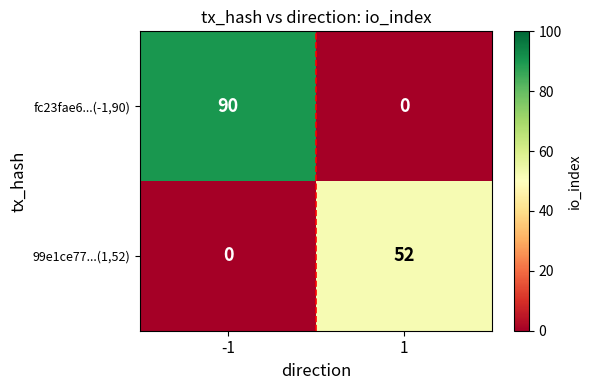

What is the average value of the 99e1ce77...(1,52) series?

26